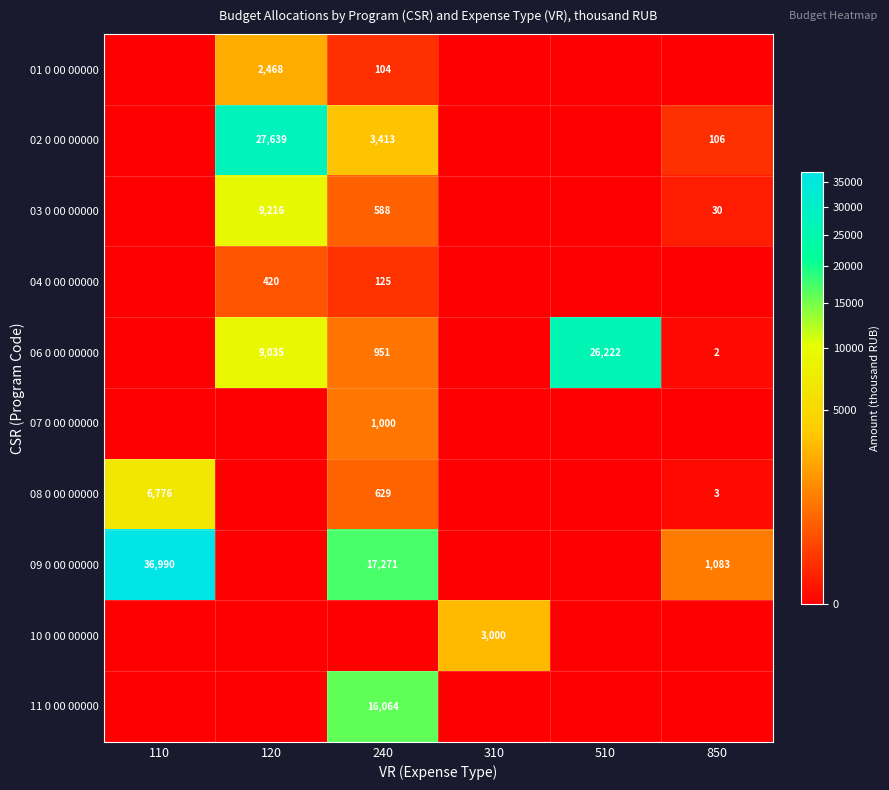

Is the value of 09 0 00 00000 at 850 greater than the value of 08 0 00 00000 at 240?

Yes